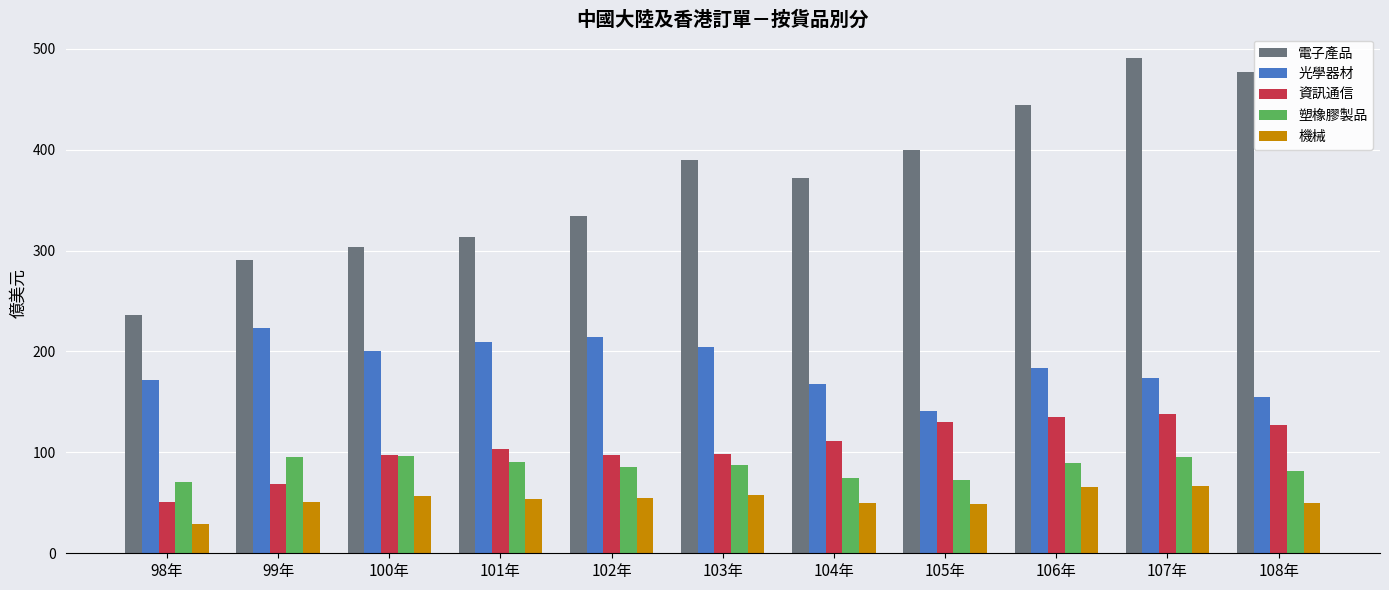

How many categories are shown in the chart?

11